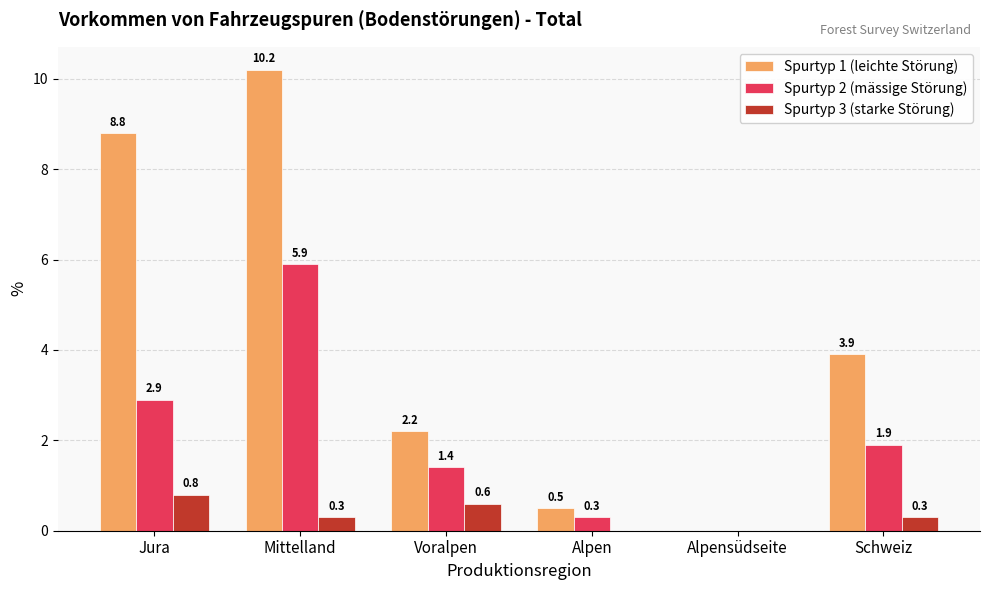

True or false: Spurtyp 1 (leichte Störung) has a value of 3.8 at Alpensüdseite.

False